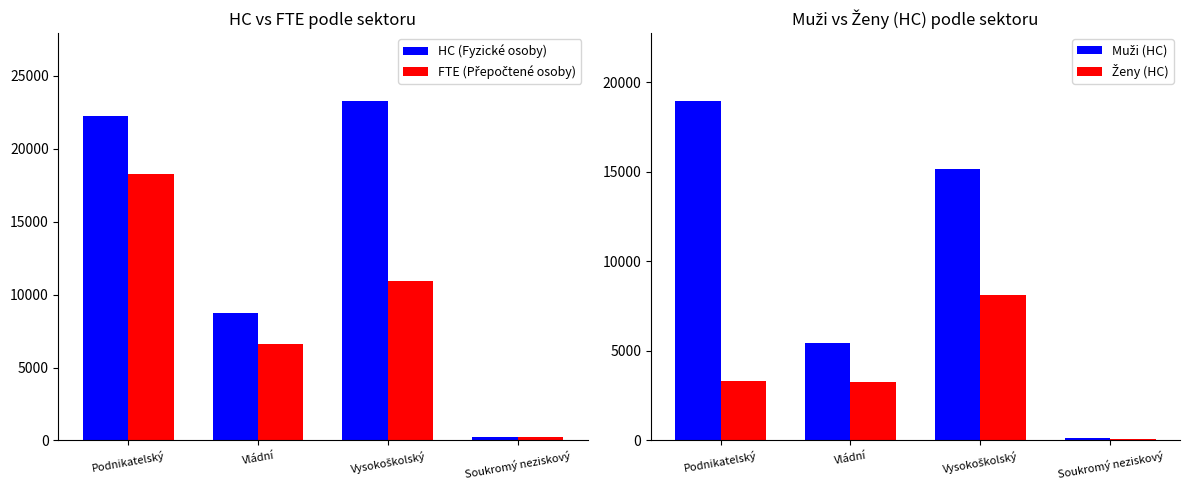

How many values in the FTE (Přepočtené osoby) series are below 10964?

2